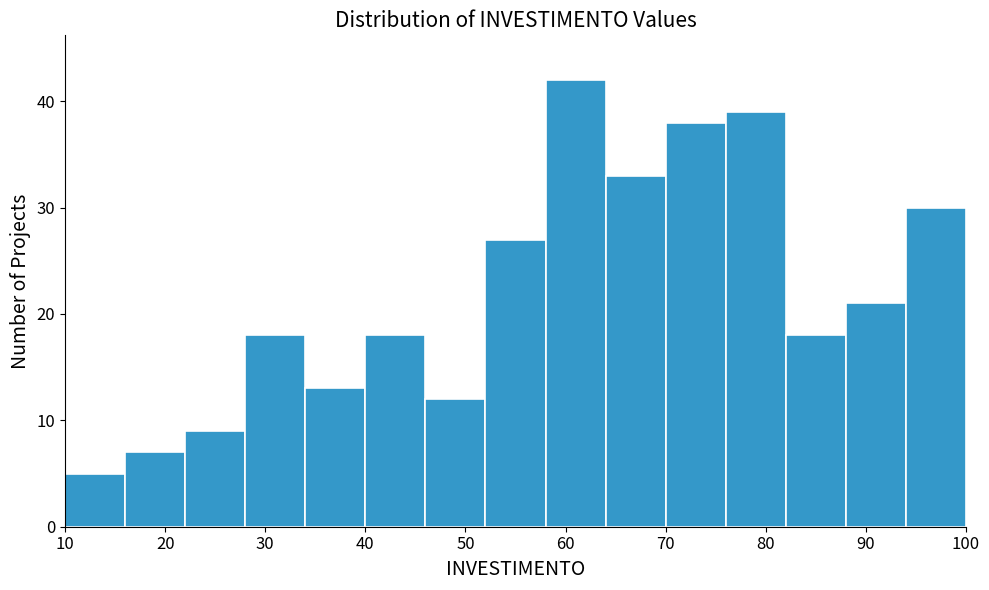

Which range on the x-axis has the tallest bar?

58 to 64